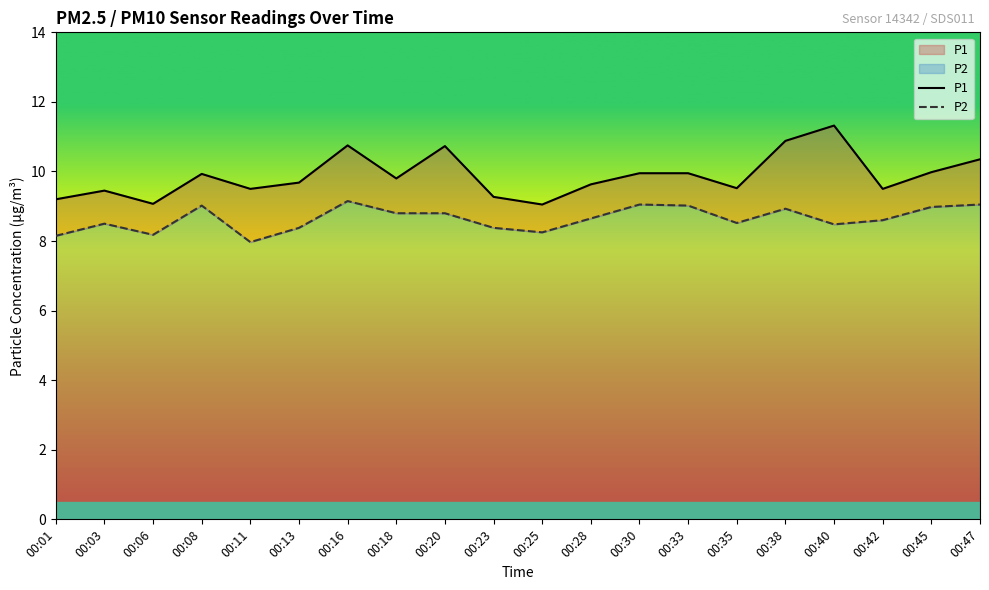

At which category does the chart reach its peak across all series?

00:40